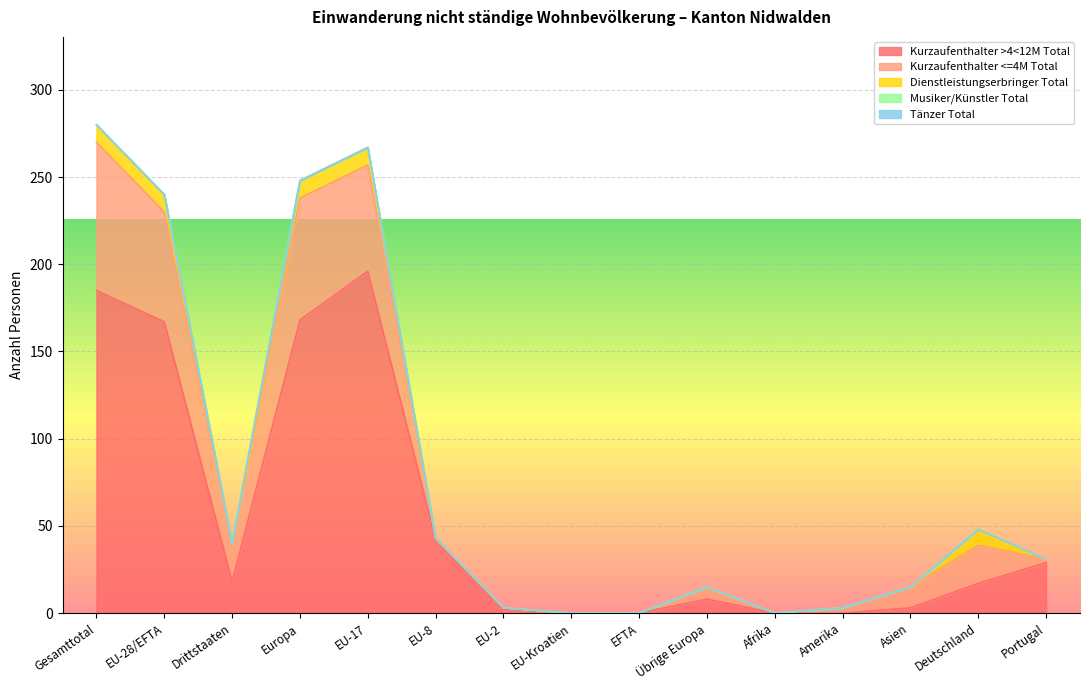

Is it true that Kurzaufenthalter <=4M Total equals 80 at EU-17?

False